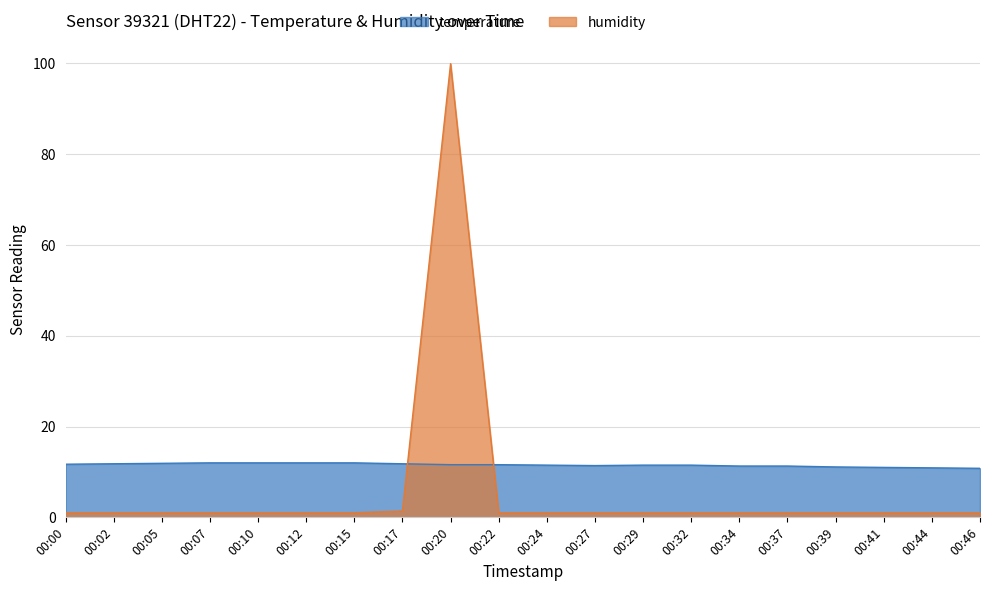

Is it true that temperature equals 17.3 at 00:24?

False